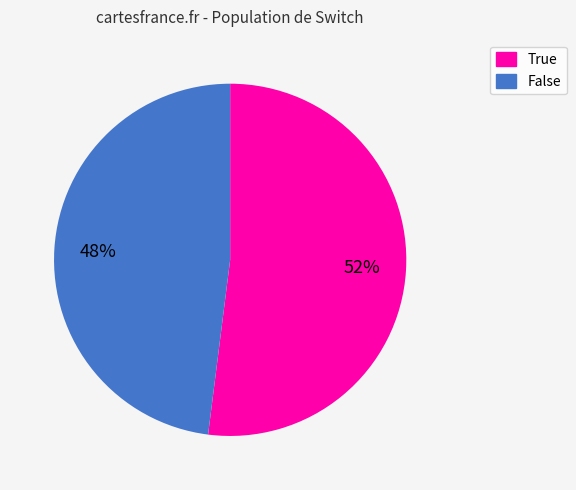

True or false: False accounts for 48% of the total.

True